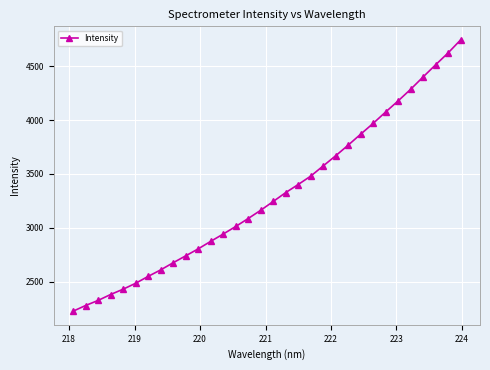

True or false: the data has more than 2 interior local peaks.

False